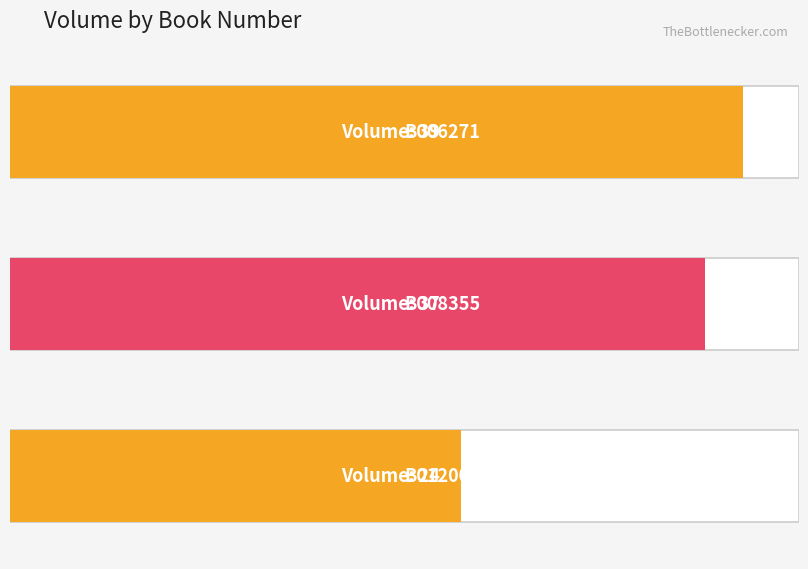

The value at B008355 is 37. True or false?

True